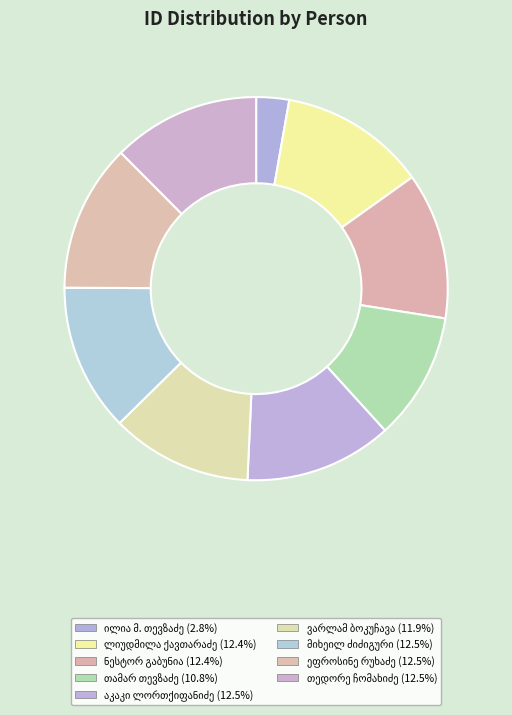

How many segments does this pie chart have?

9